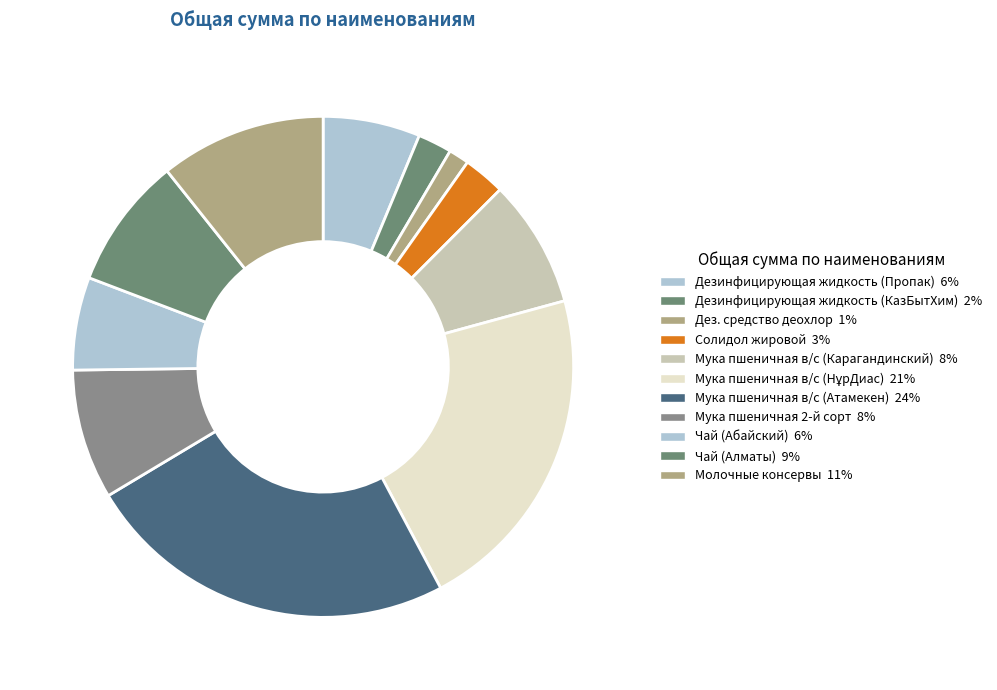

How many segments does this pie chart have?

11